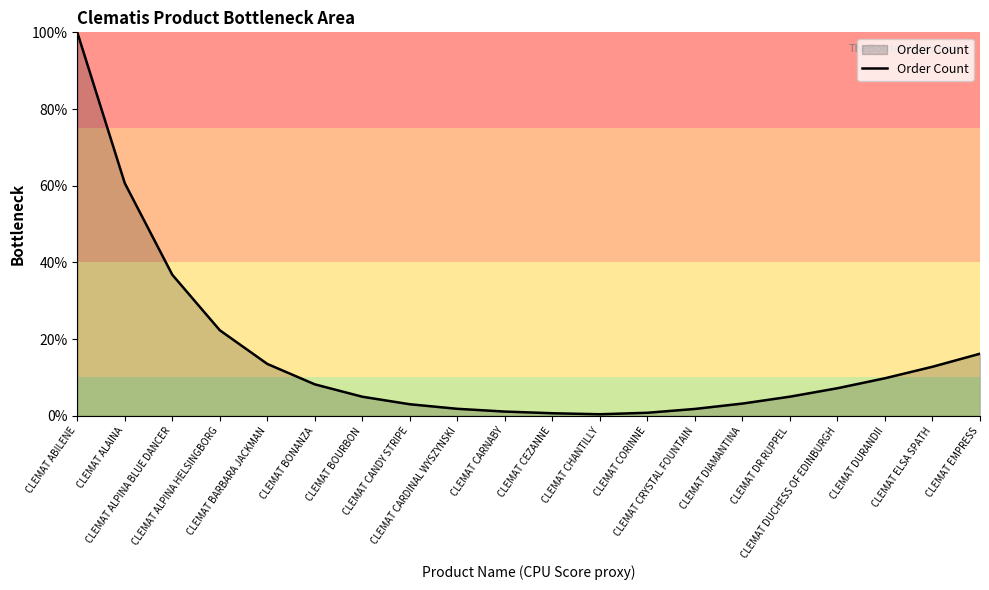

What is the difference between the maximum and minimum values?

99.6